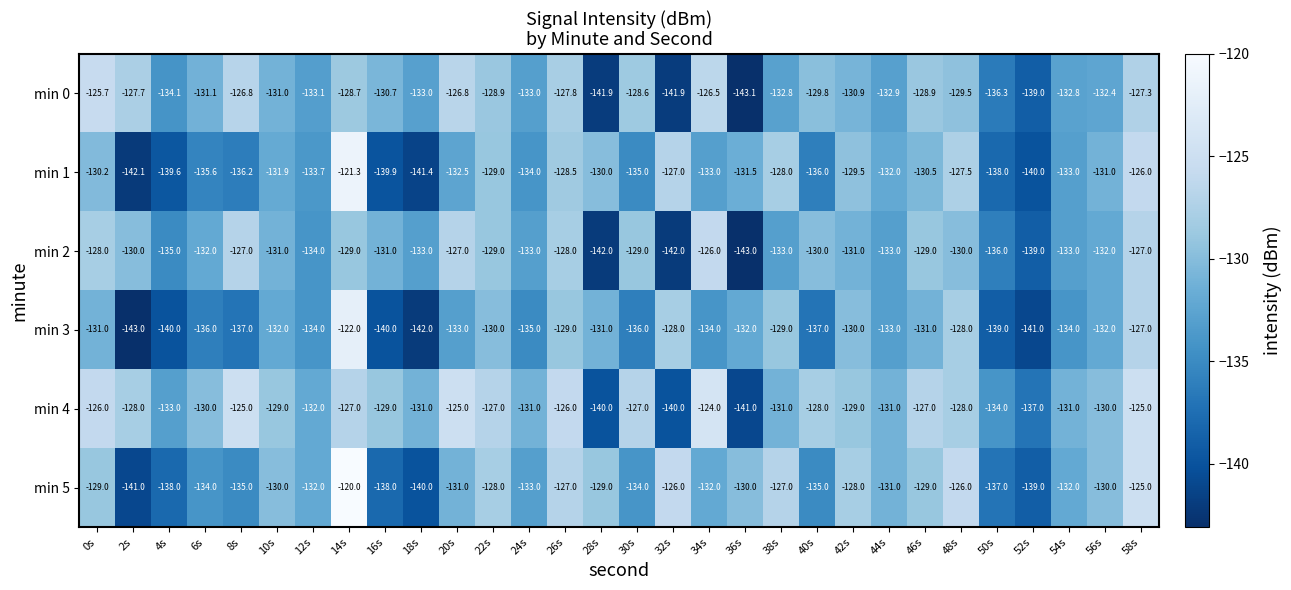

Which series has the largest total across all categories?

min 4